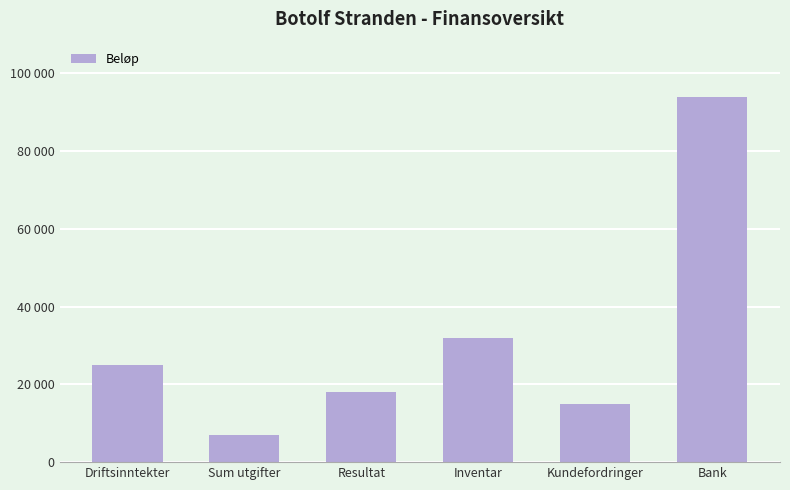

What is the sum of all values?

190980